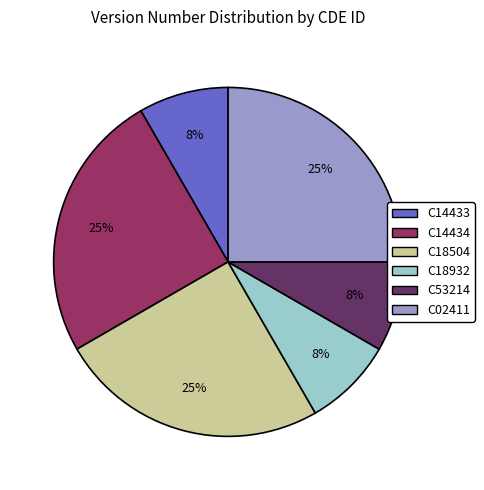

Combined, do C14434 and C18932 account for over 50%?

No